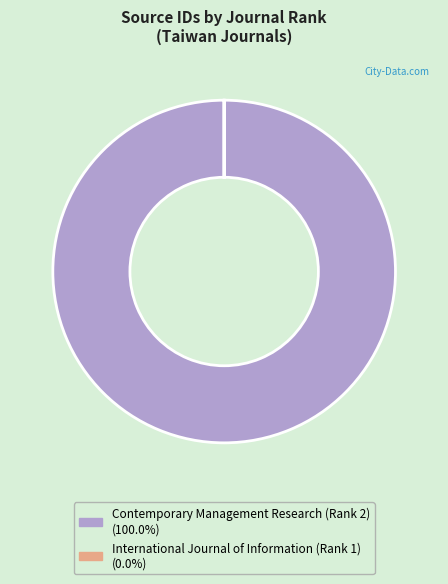

Is there any slice that represents more than half of the pie?

Yes